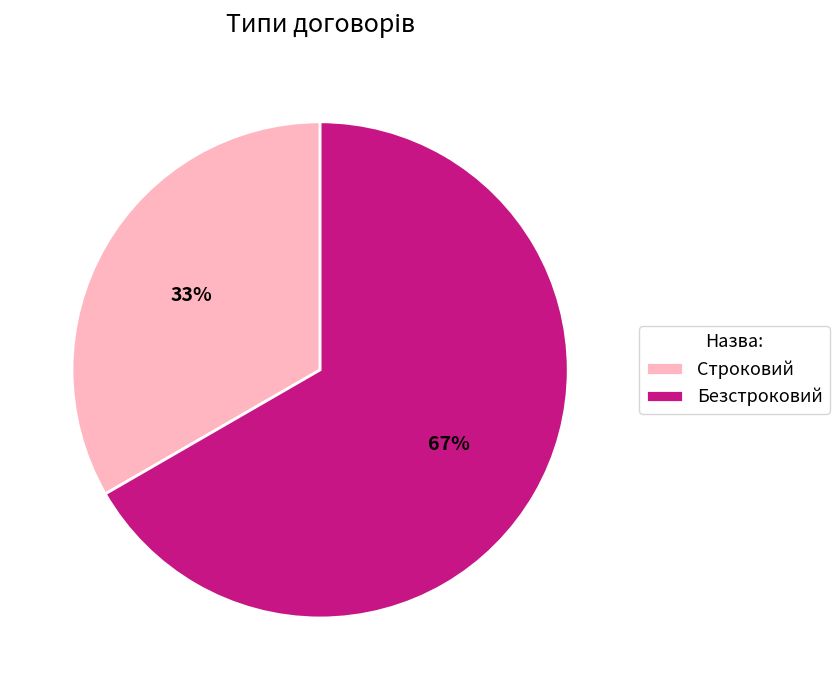

Do Безстроковий and Строковий together represent more than half of the pie?

Yes